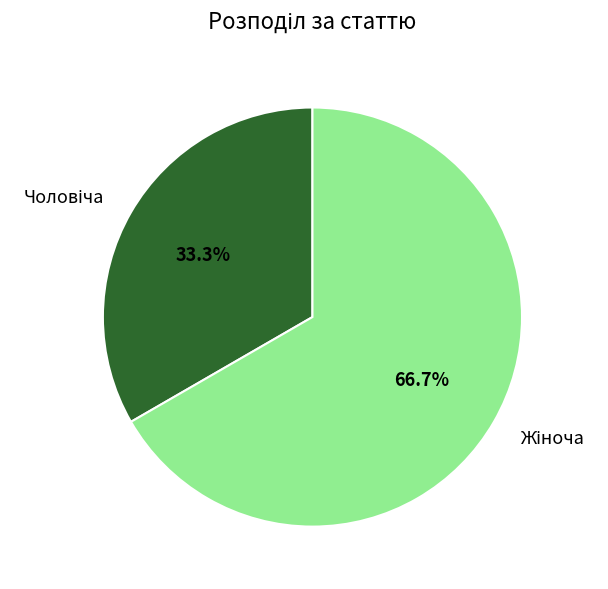

Does any single category account for the majority?

Yes